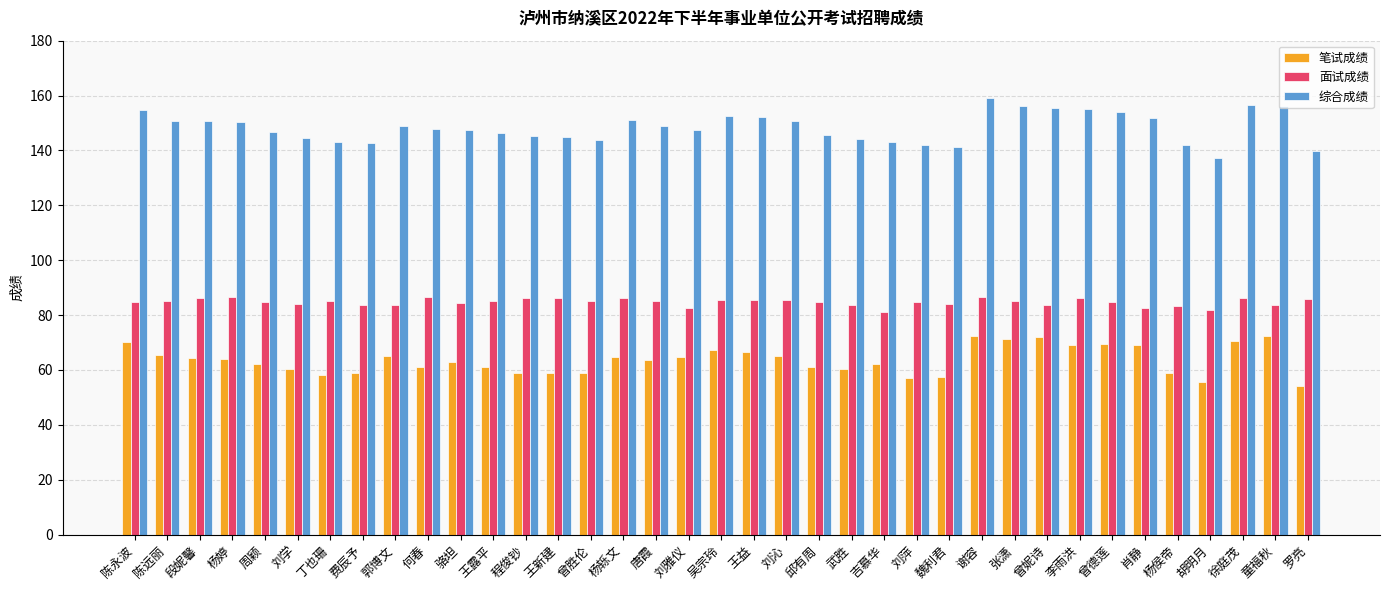

Is the value of 笔试成绩 at 刘沁 greater than the value of 面试成绩 at 王益?

No